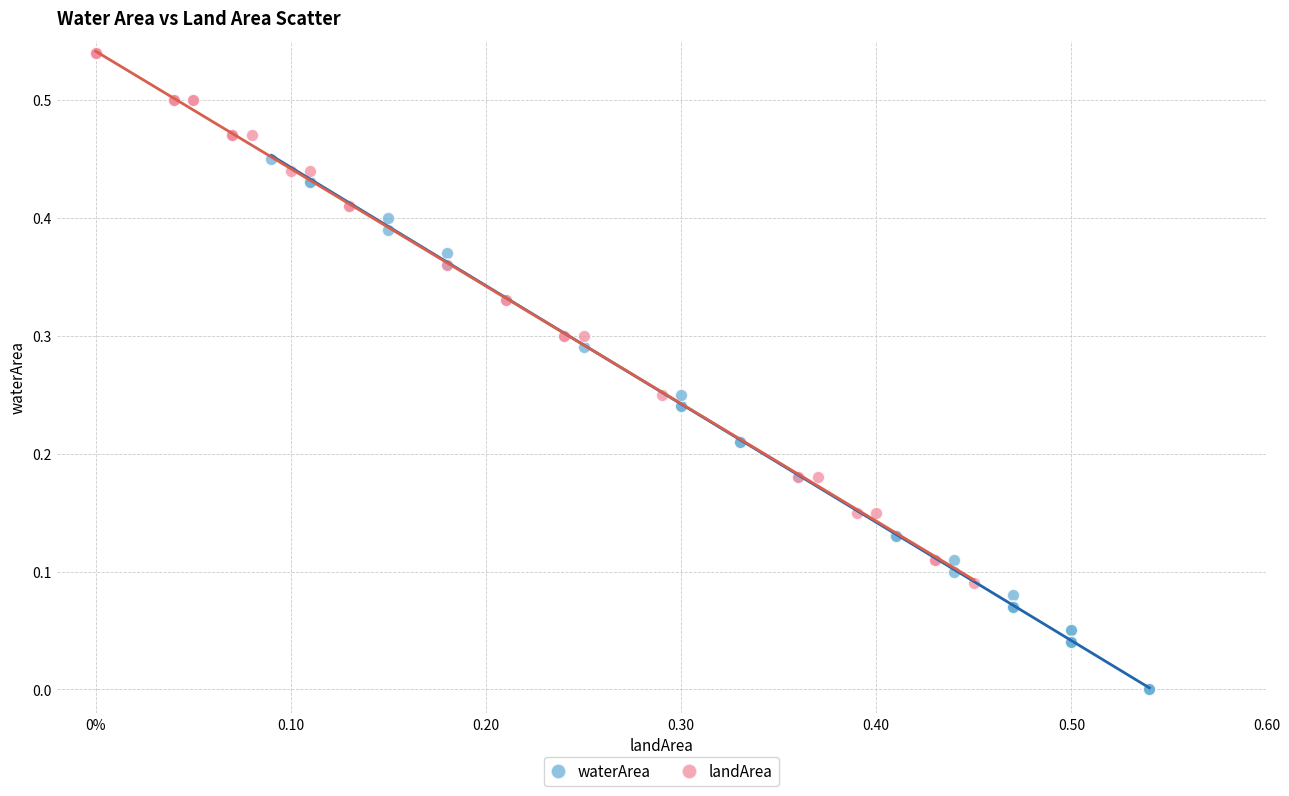

Which series contains the lowest Y value?

waterArea